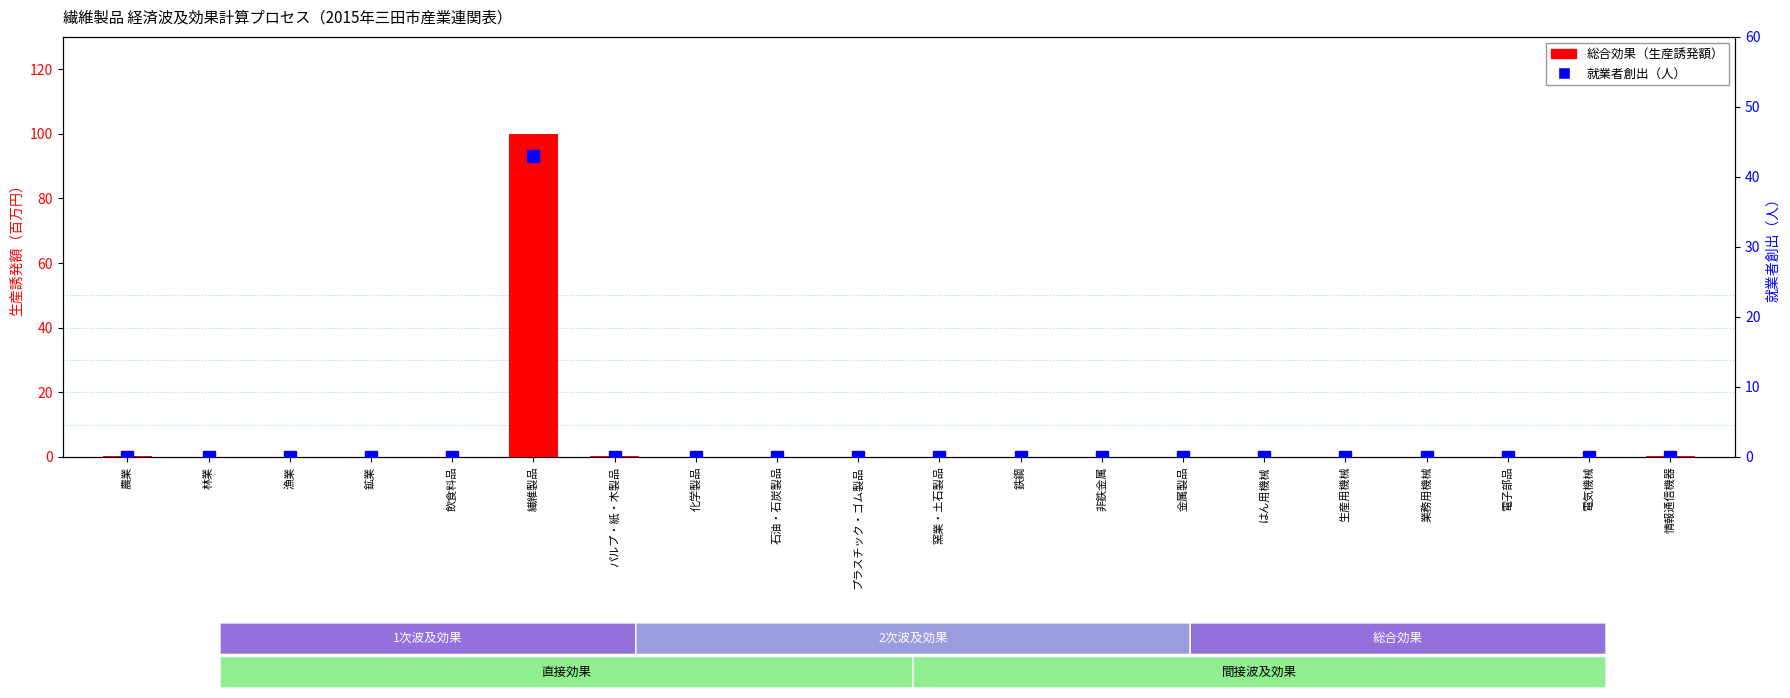

At how many categories does at least one series exceed 39?

1